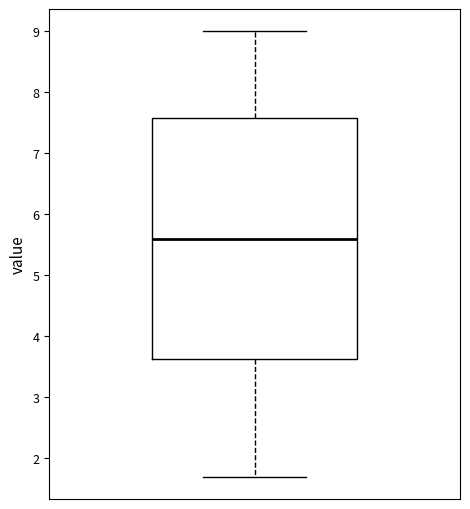

Transcribe this box plot: give where the median line is, the range the box spans, and where the two whiskers end, as read against the y-axis. The values are not printed on the chart, so give them approximately, as read against the axis.

median 5.6, box 3.6 to 7.6, whiskers 1.7 to 9.0